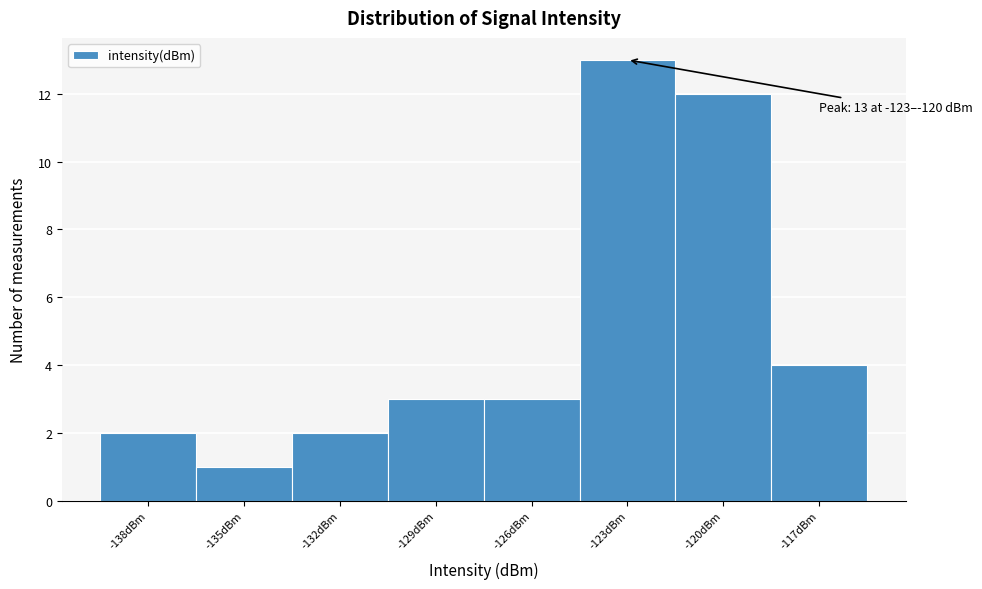

Reading left to right, what are all the values shown in this chart?

-138dBm=2	-135dBm=1	-132dBm=2	-129dBm=3	-126dBm=3	-123dBm=13	-120dBm=12	-117dBm=4